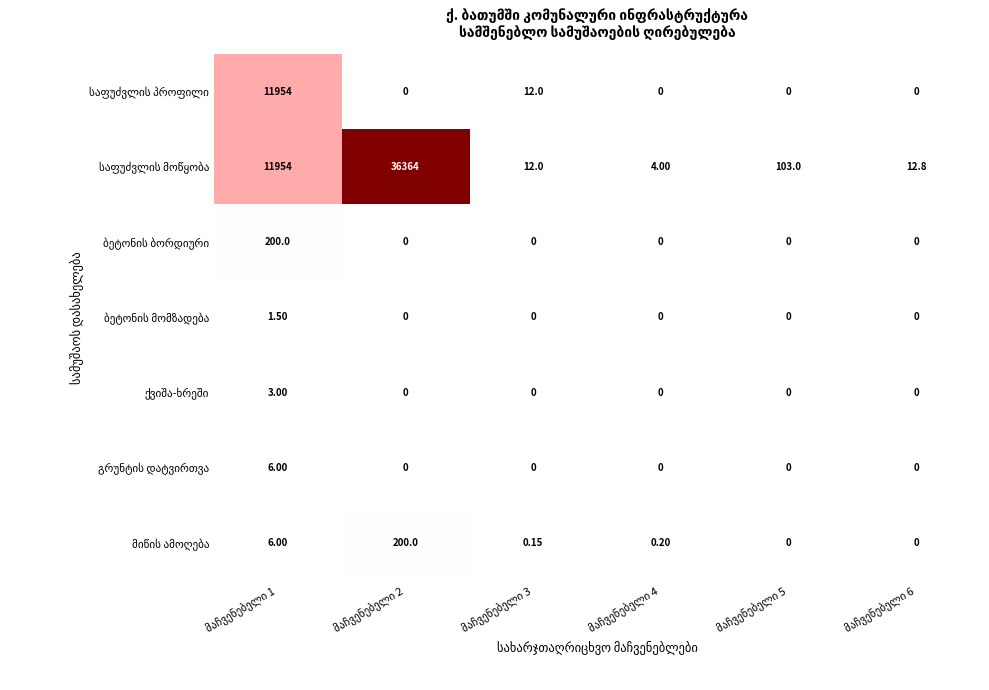

What is the greatest value displayed?

36364.0